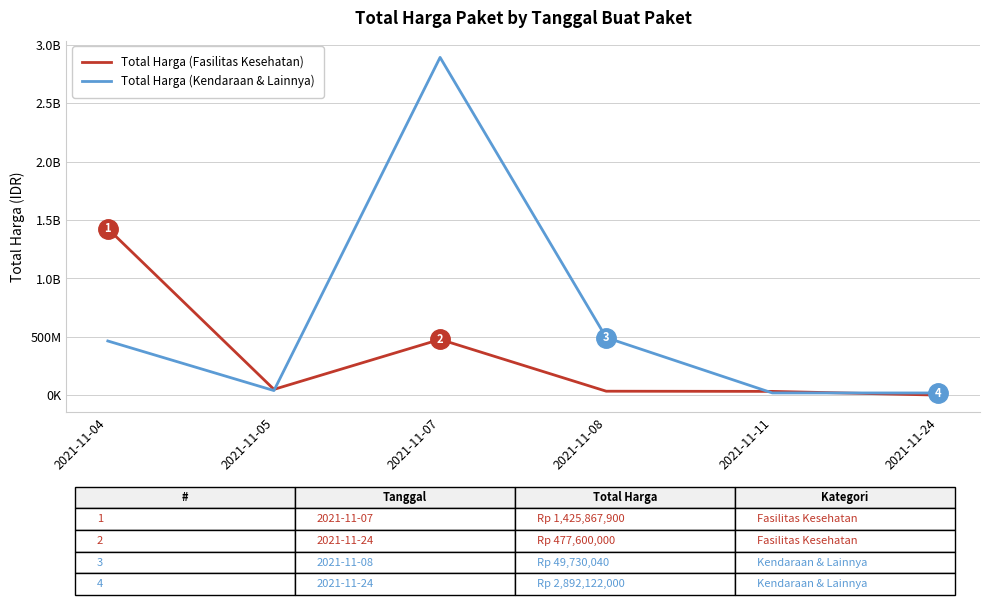

What is the spread (max minus min) of values at 2021-11-11?

13266200